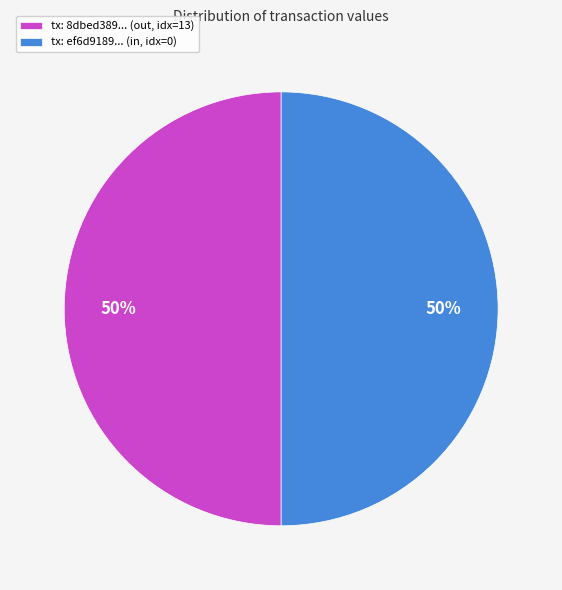

To the nearest percent, what is the combined percentage of tx: 8dbed389... (out, idx=13) and tx: ef6d9189... (in, idx=0)?

100%